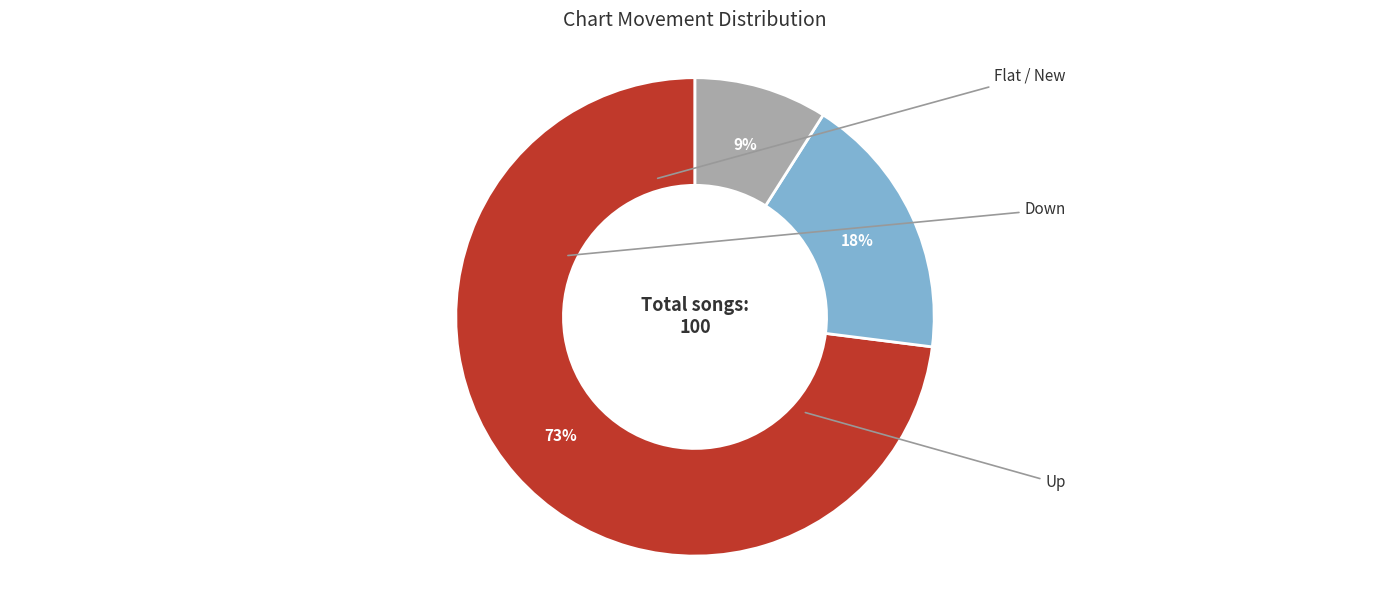

Is there any slice that represents more than half of the pie?

Yes